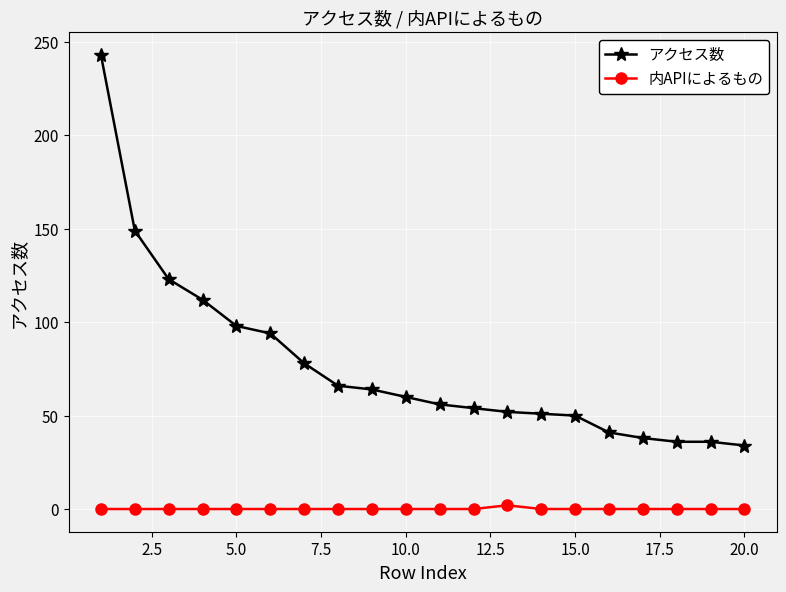

What is the value of the アクセス数 point at the 19th from the left?

36